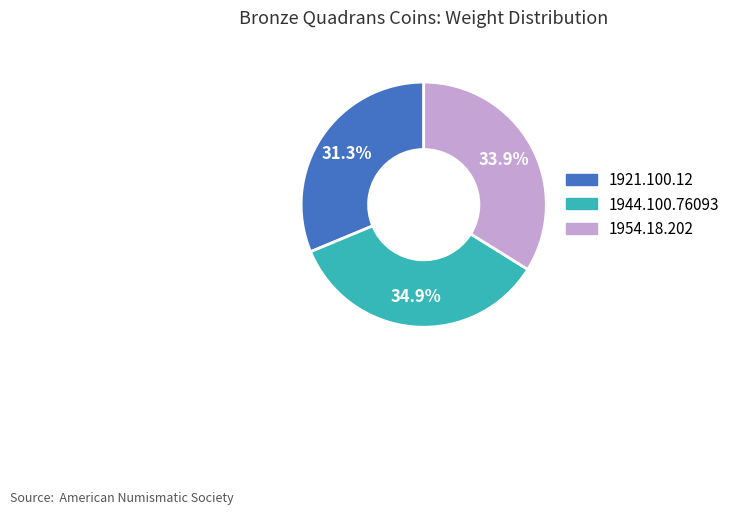

Between 1954.18.202 and 1921.100.12, which is larger?

1954.18.202